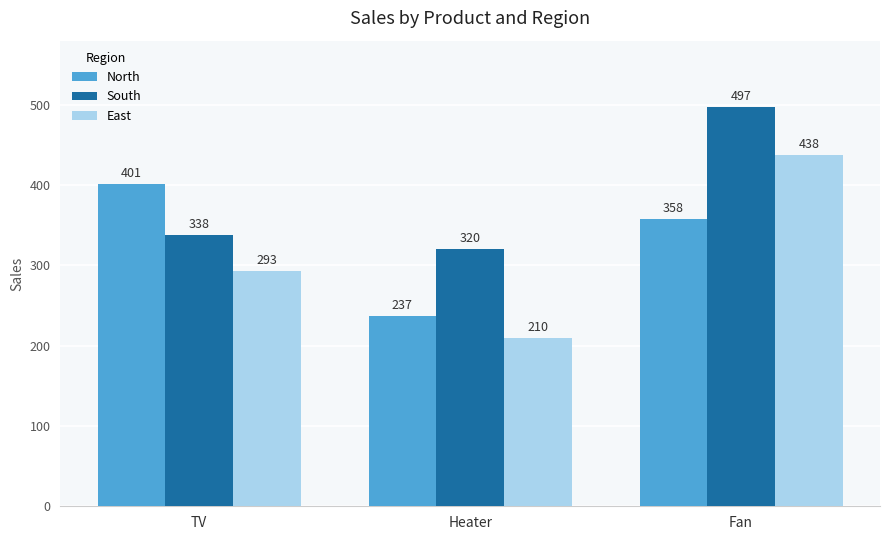

How many values in the North series are below 358?

1